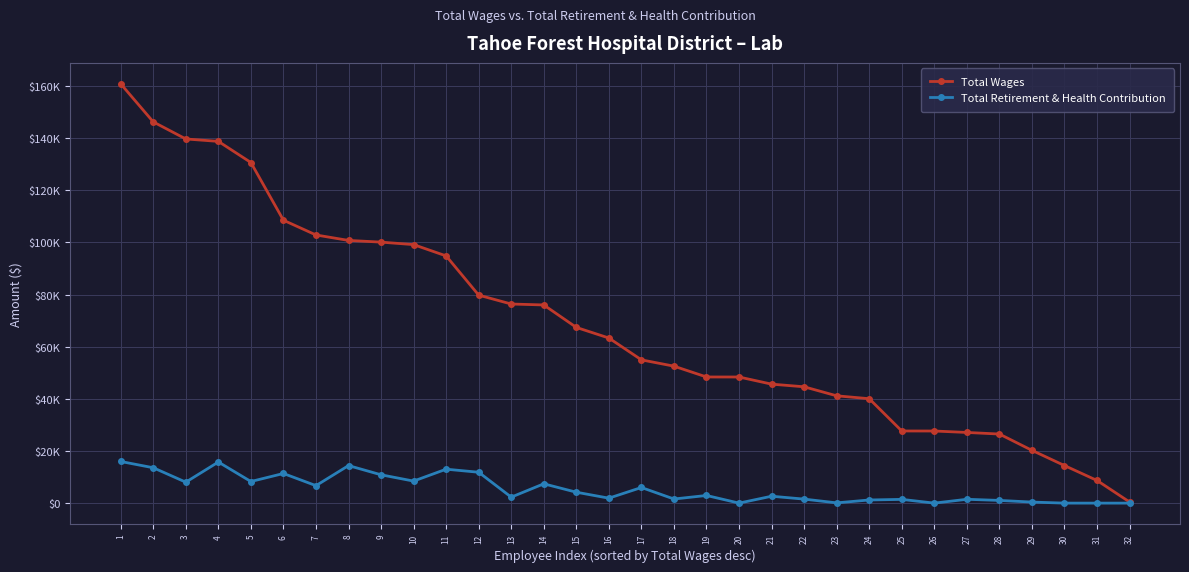

Does the chart have visible grid lines?

Yes